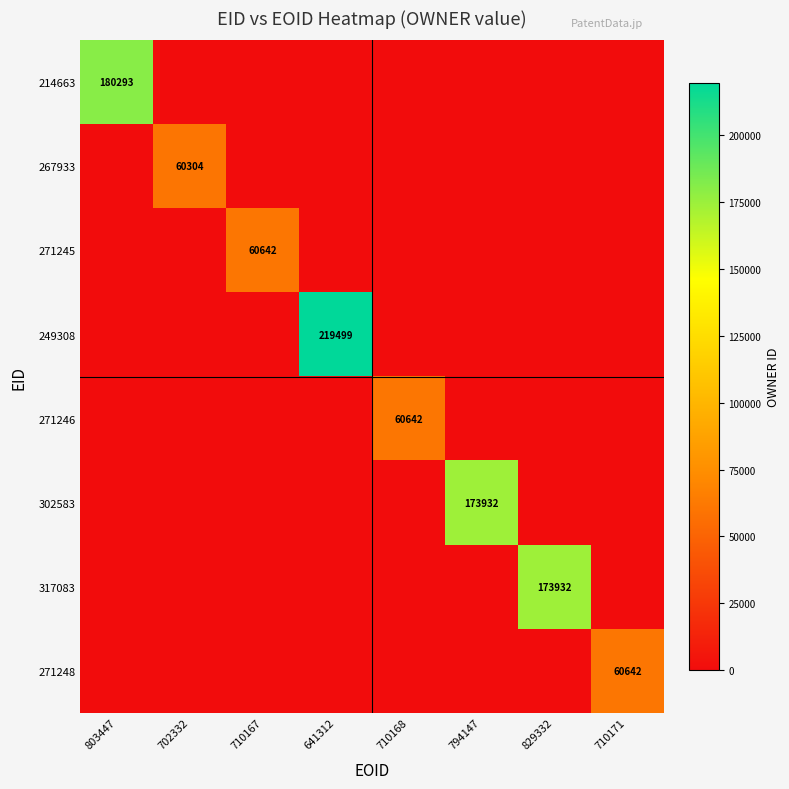

How many distinct data groups are displayed?

8